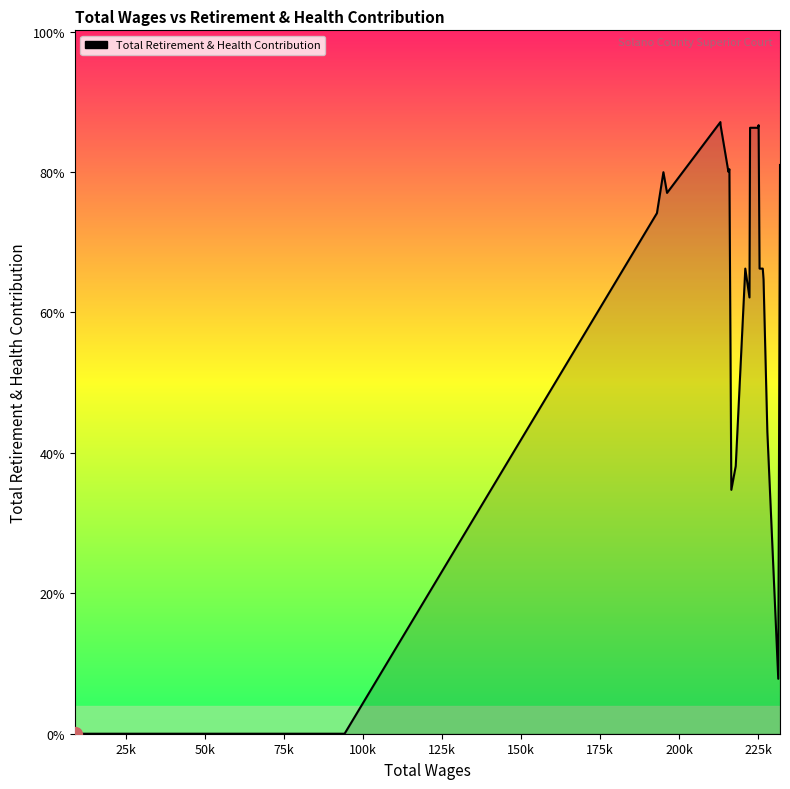

True or false: the data shows 31369 at 15.

False